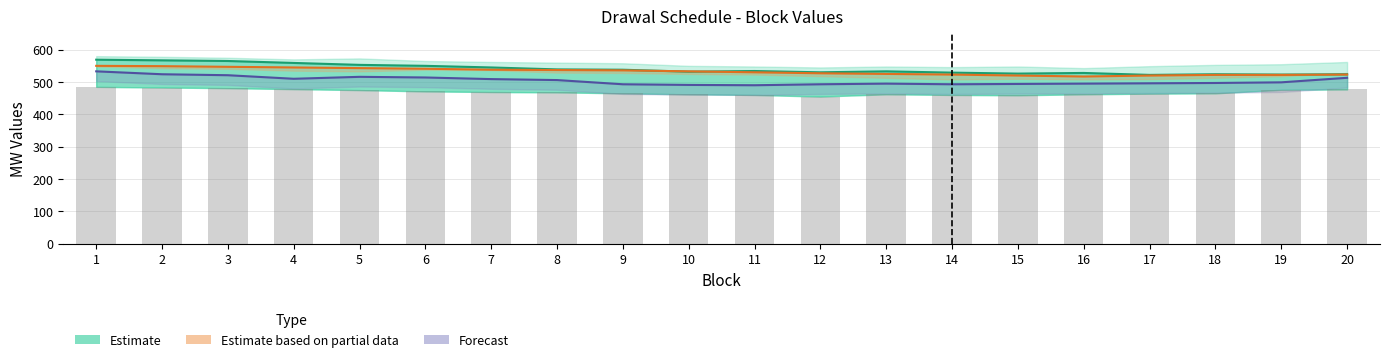

At how many categories does at least one series exceed 539?

7